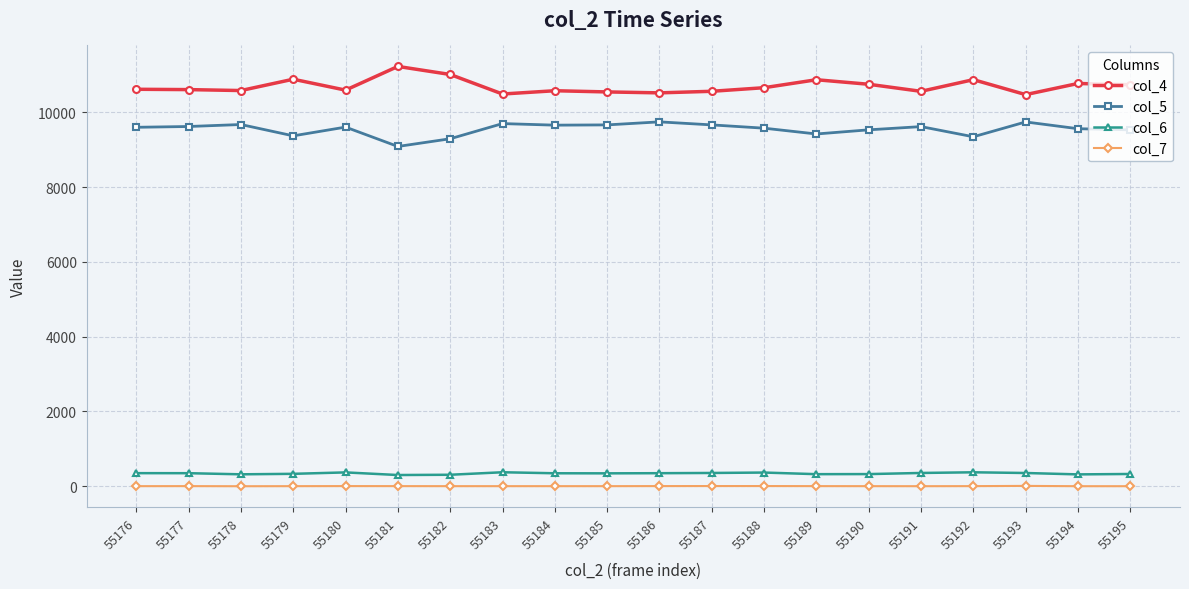

What is the sum of the col_5 values at 55181 and 55187?

18757